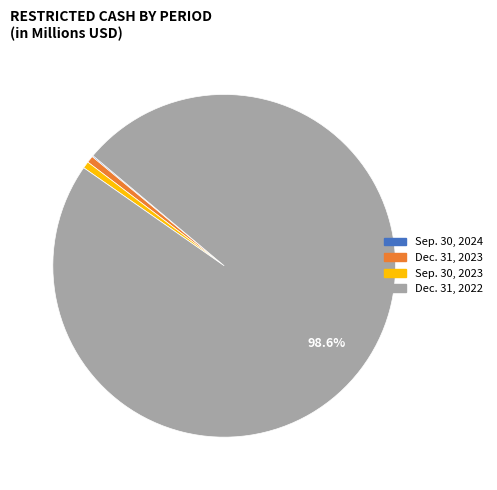

Which slice is the largest?

Dec. 31, 2022